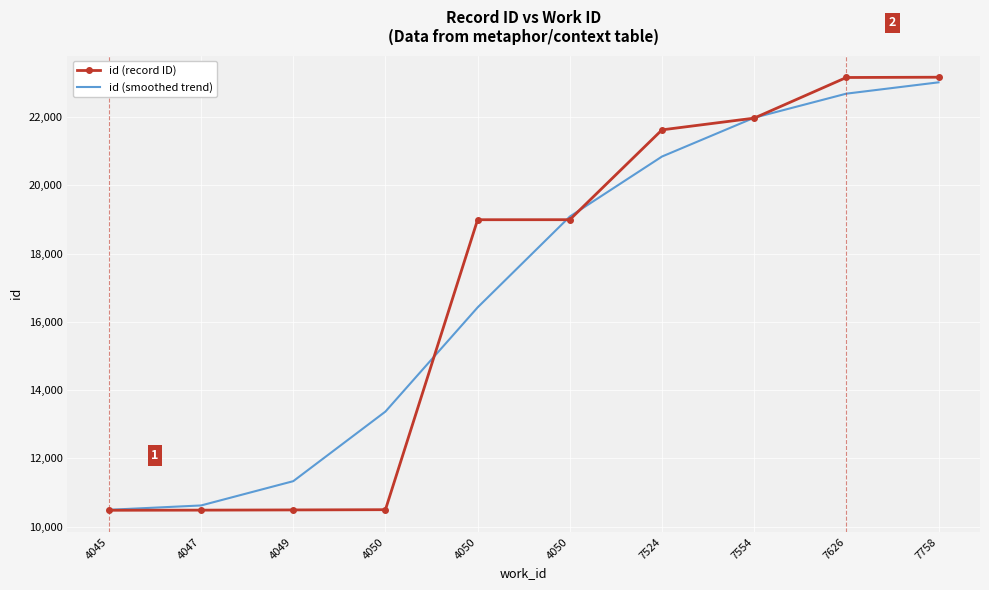

Is the value of id (record ID) at 4047 greater than the value of id (smoothed trend) at 4050?

No